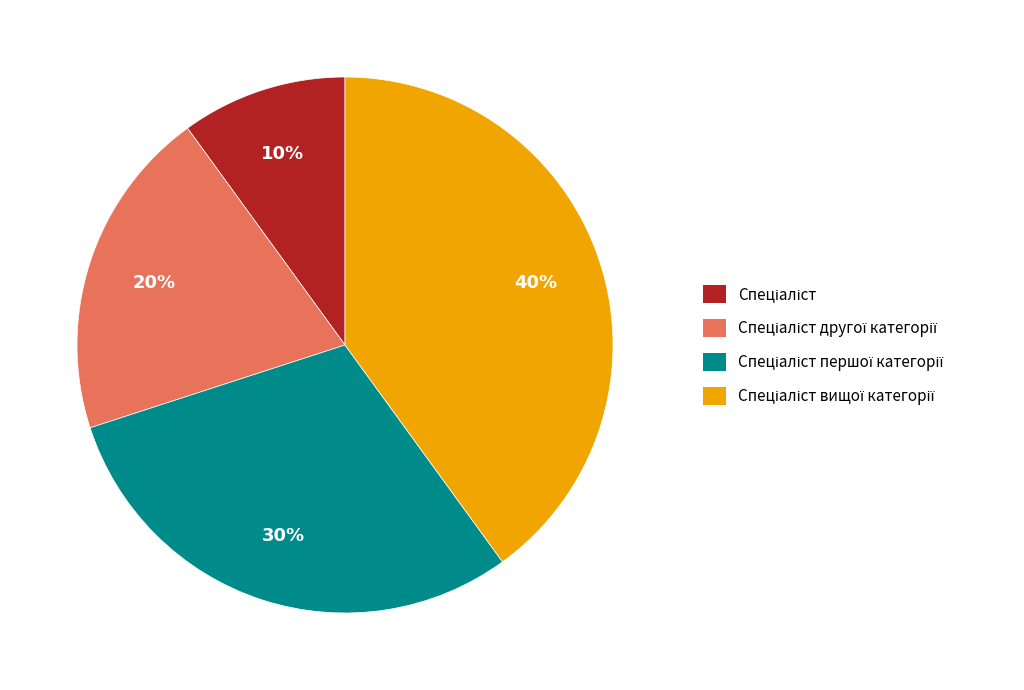

Is there any slice that represents more than half of the pie?

No